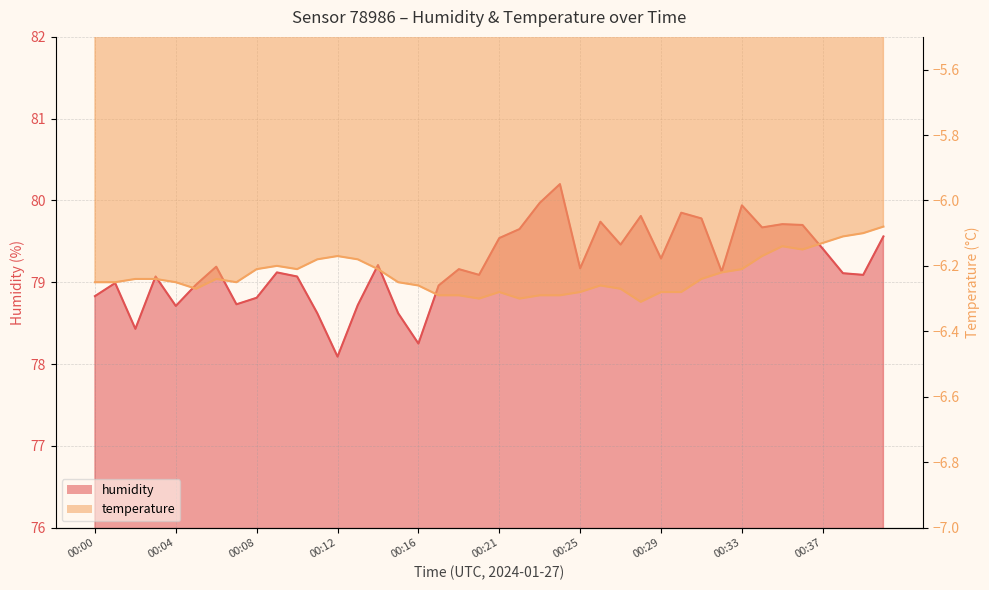

True or false: humidity and temperature intersect in this chart.

False